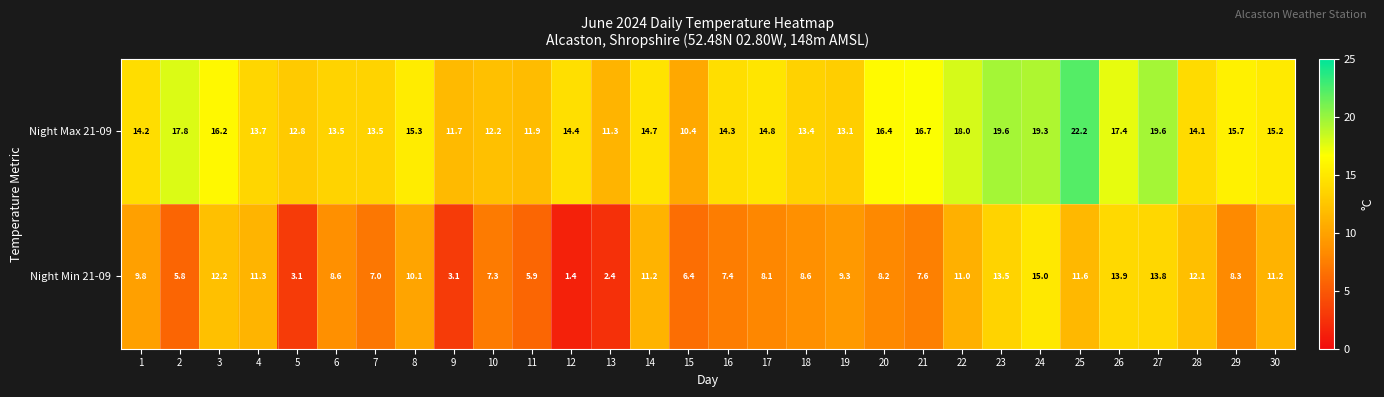

Which series has the widest spread of values?

Night Min 21-09